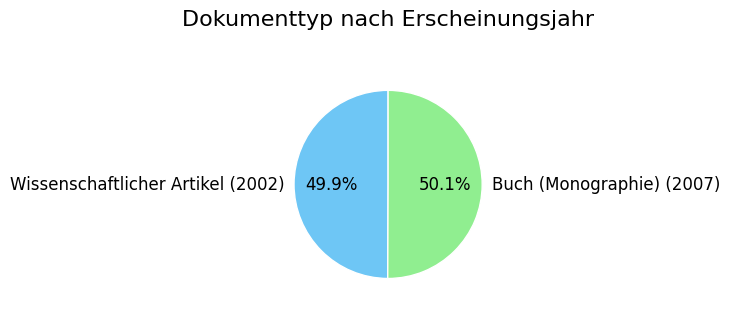

Count the number of slices in the pie.

2